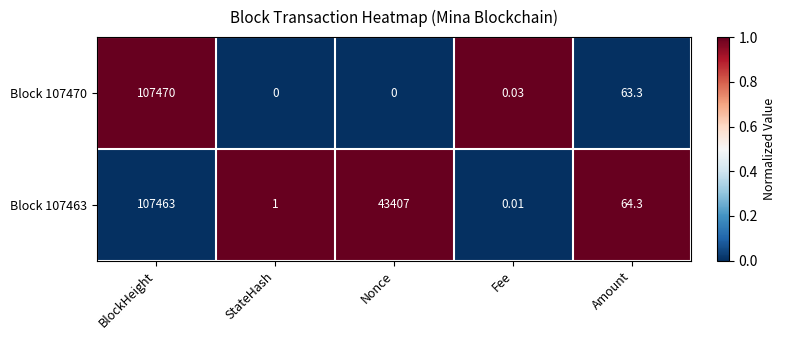

Count the number of categories in the chart.

5